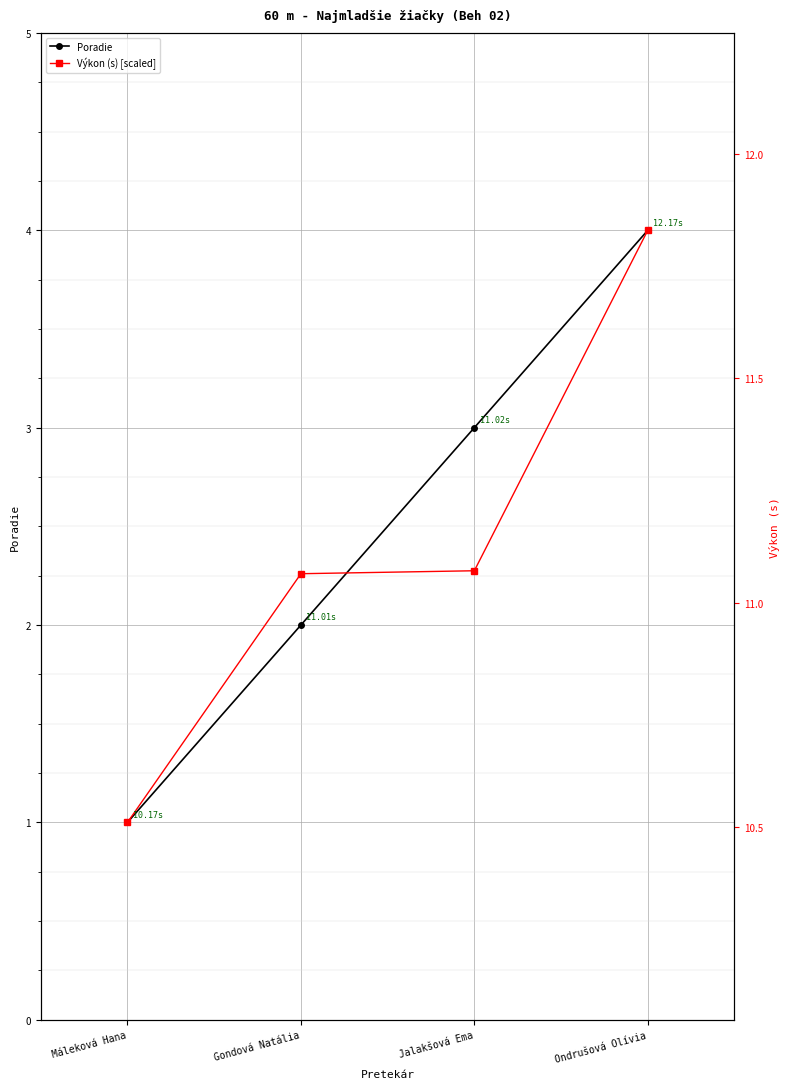

True or false: Výkon (s) [scaled] has a value of 3.0 at Jalakšová Ema.

False